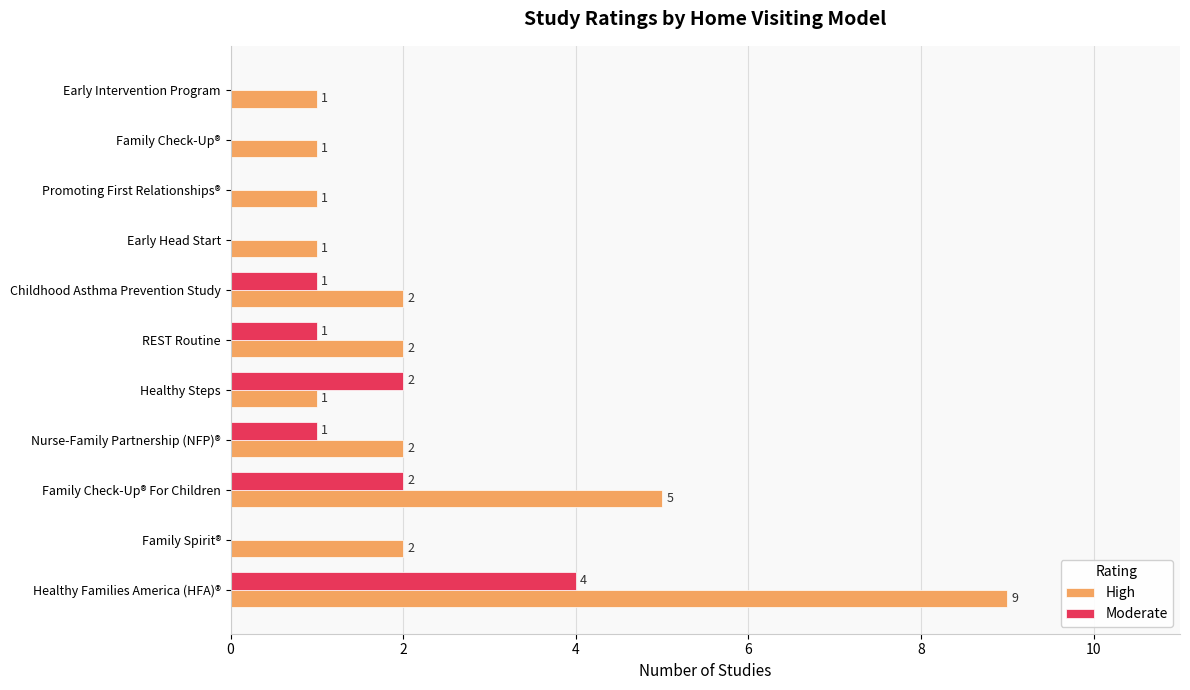

The value of Moderate at Healthy Families America (HFA)® is 4. True or false?

True